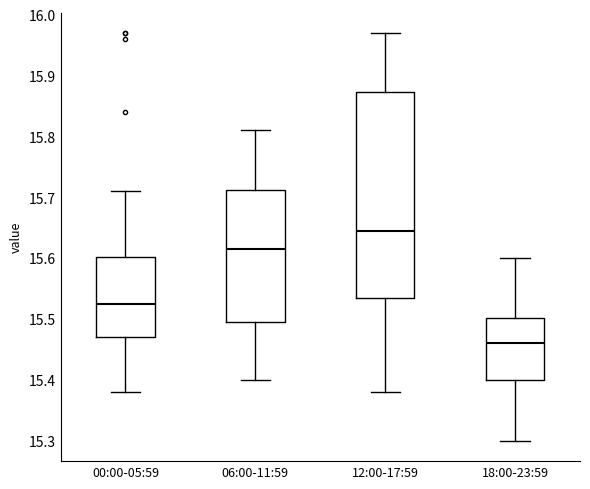

Reading left to right, read every box against the y-axis: the position of its median line, the range the box covers, and the ends of its whiskers. The values are not printed on the chart, so give them approximately, as read against the axis.

00:00-05:59: median 15.53, box 15.47 to 15.60, whiskers 15.38 to 15.71
06:00-11:59: median 15.62, box 15.50 to 15.71, whiskers 15.40 to 15.81
12:00-17:59: median 15.65, box 15.54 to 15.87, whiskers 15.38 to 15.97
18:00-23:59: median 15.46, box 15.40 to 15.50, whiskers 15.30 to 15.60